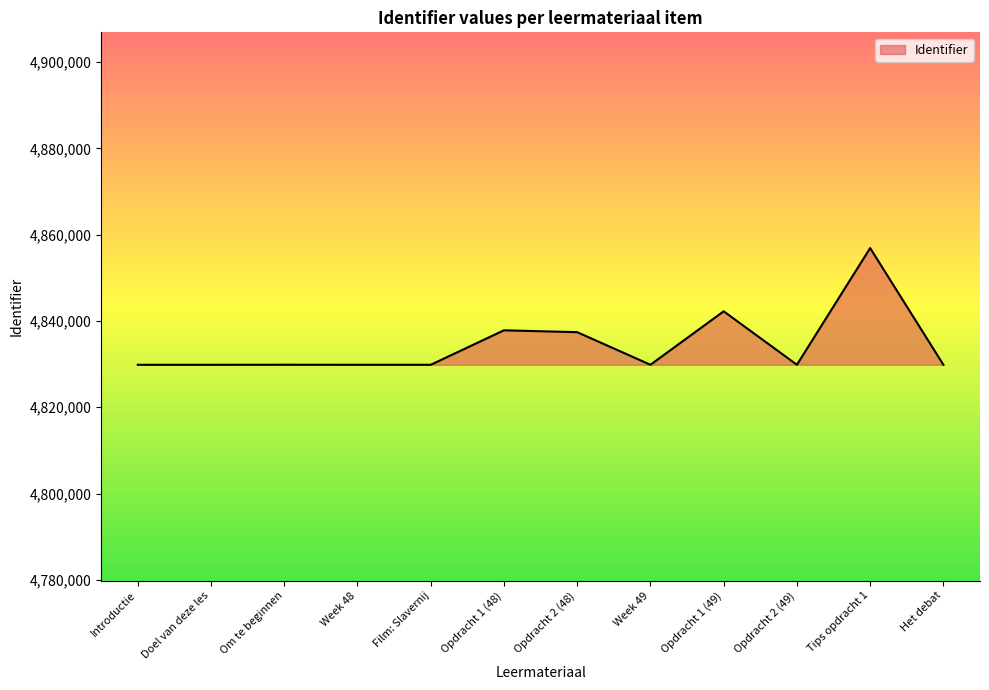

What is the average value?

4834415